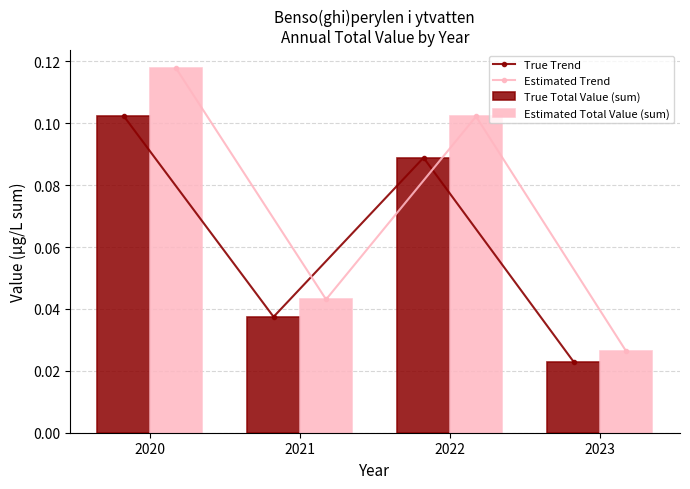

Where is Estimated Trend nearest to the value 0?

2023